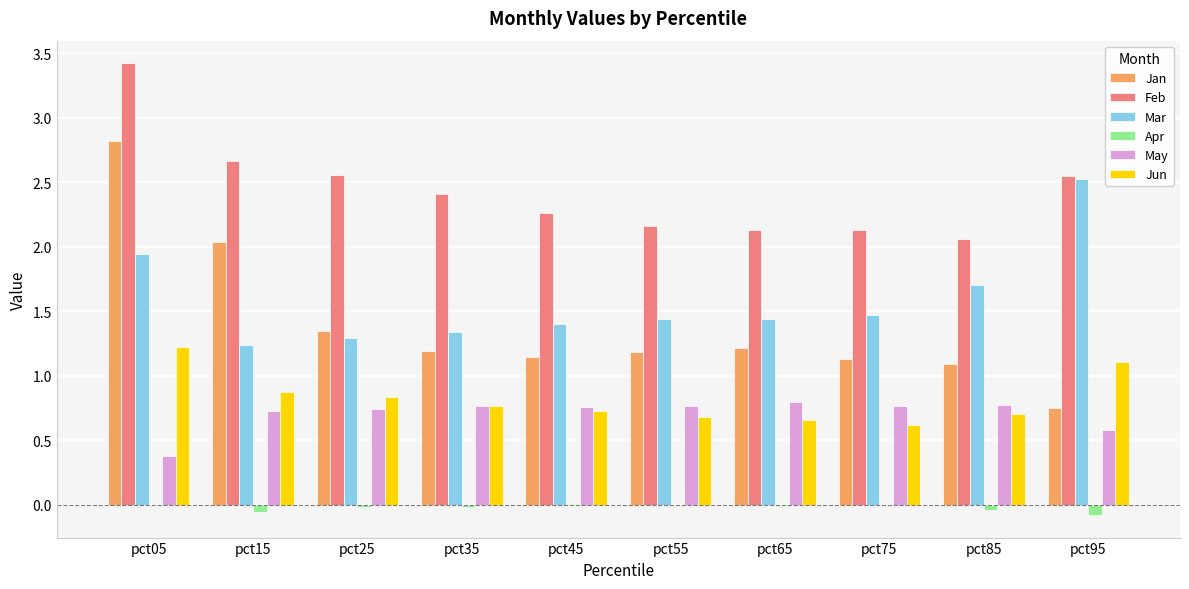

Which series changed the most between pct15 and pct55?

Jan